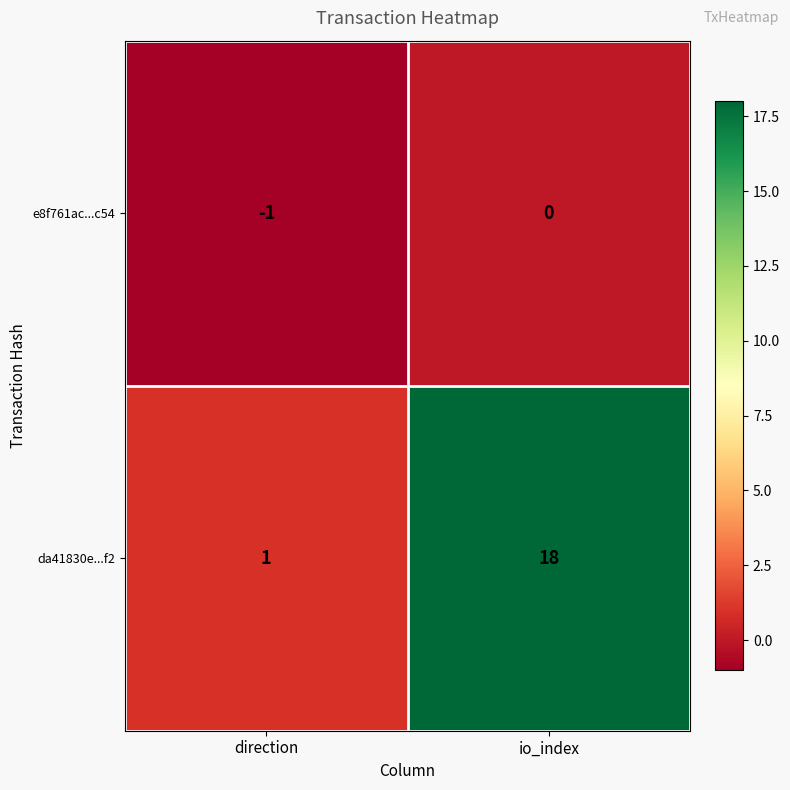

What is the total value across all series at io_index?

18